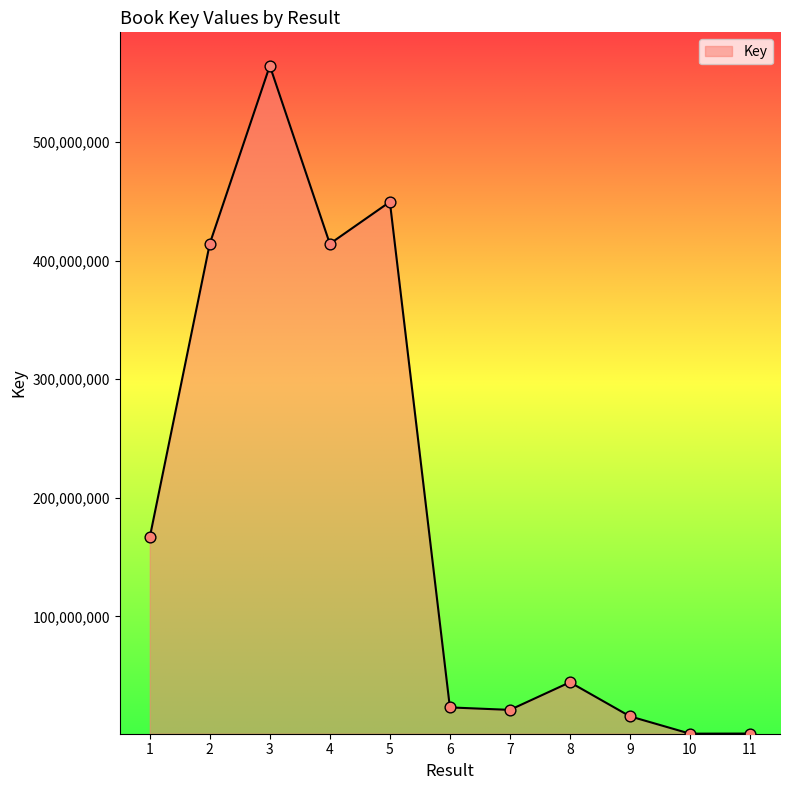

Approximately how many times larger is the value at 5 compared to 9?

28.7